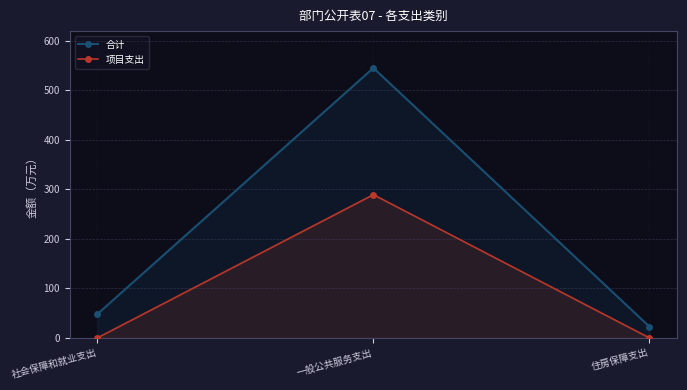

Which series has the largest range (max minus min)?

合计